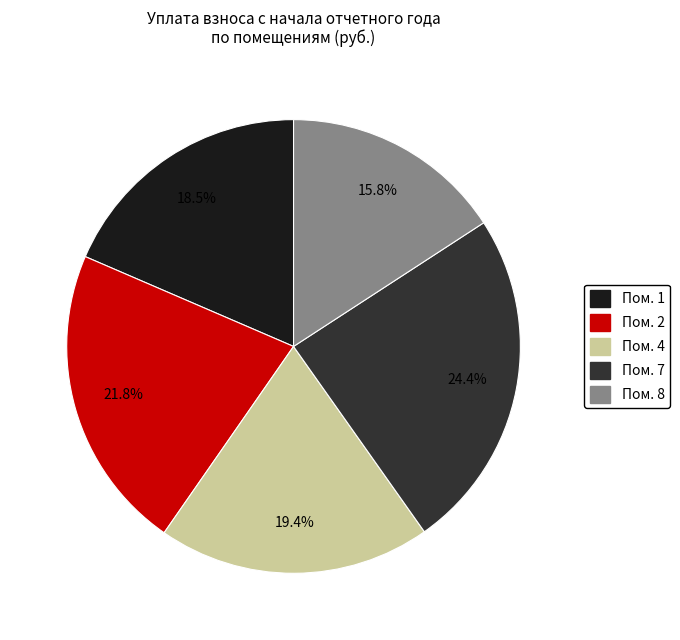

Is Пом. 8 the majority of the pie?

No